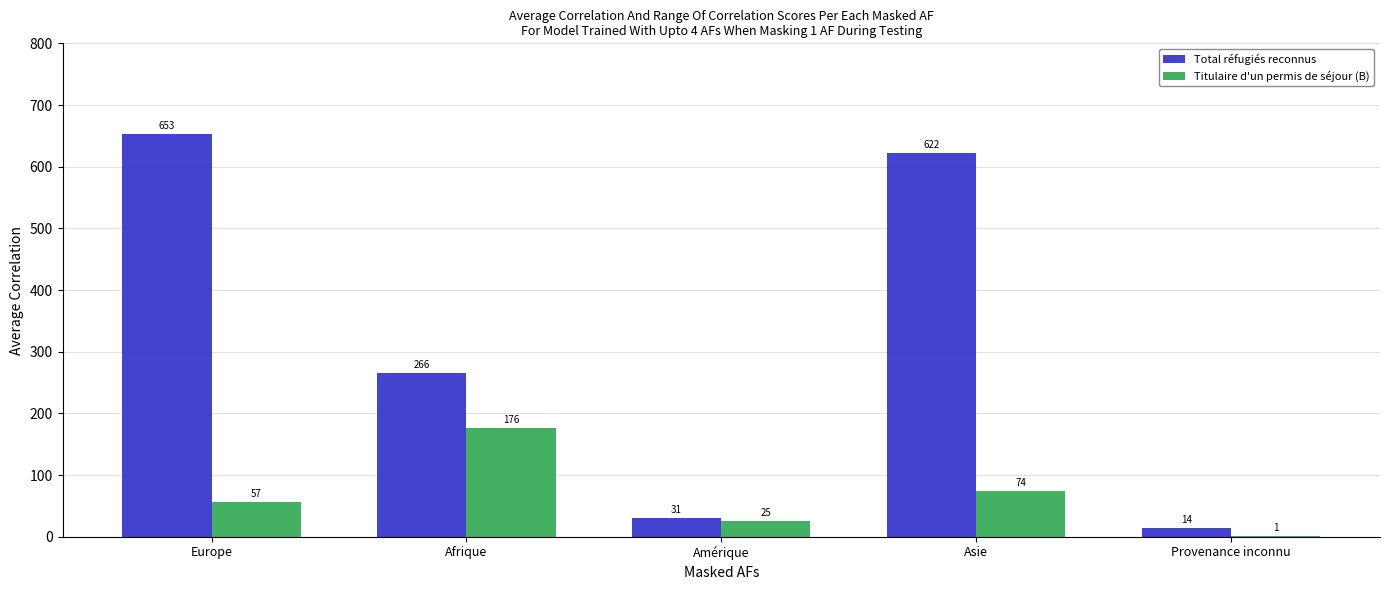

At which label does Total réfugiés reconnus first exceed 266?

Europe